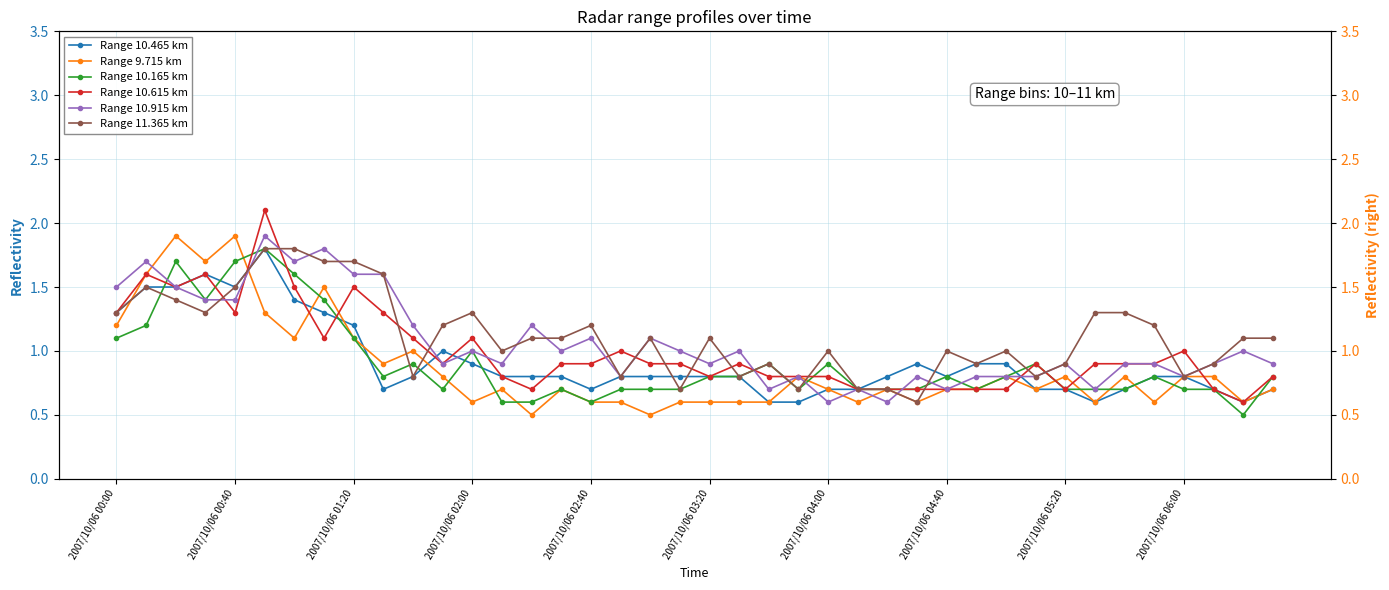

What is the value of the Range 10.465 km point at the 2nd from the left?

1.5